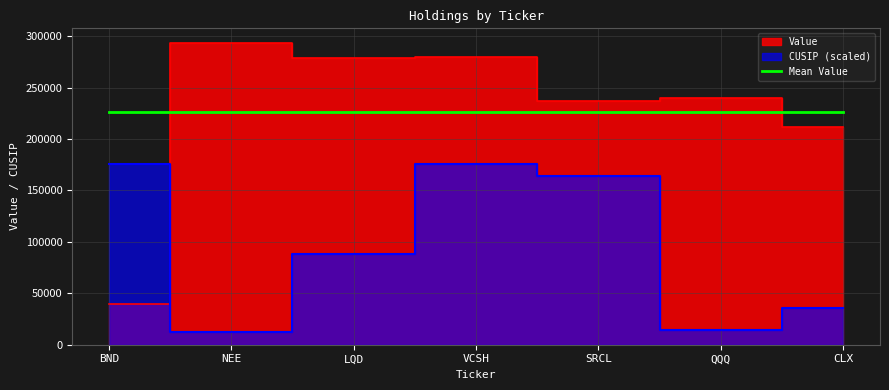

After their last crossing, which series has the higher values: Value or CUSIP?

Value